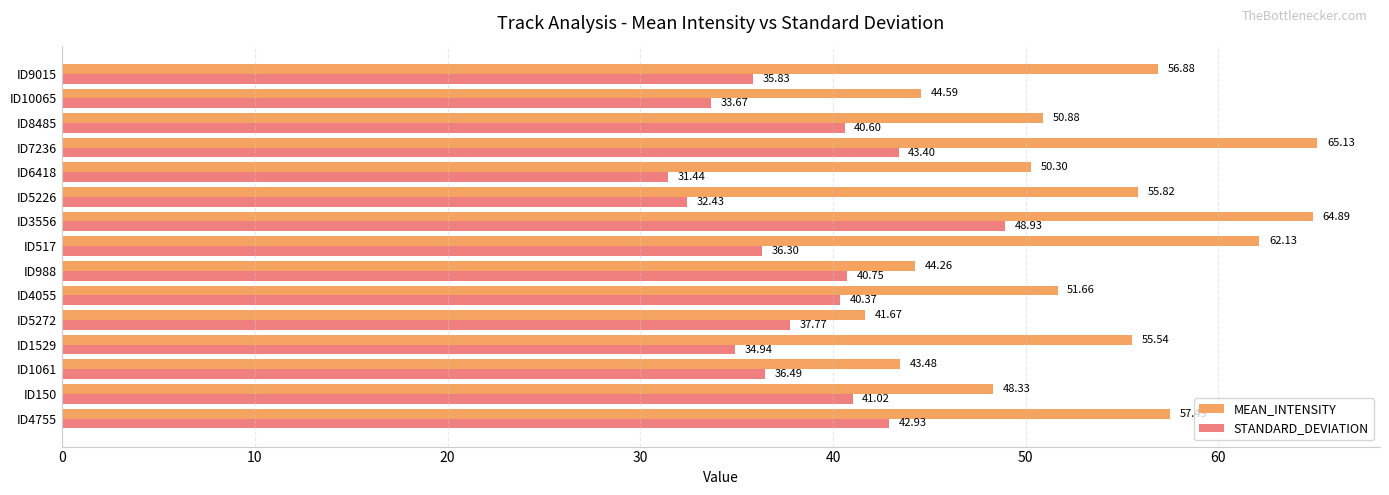

List the labels in order of STANDARD_DEVIATION value, largest first.

ID3556, ID7236, ID4755, ID150, ID988, ID8485, ID4055, ID5272, ID1061, ID517, ID9015, ID1529, ID10065, ID5226, ID6418